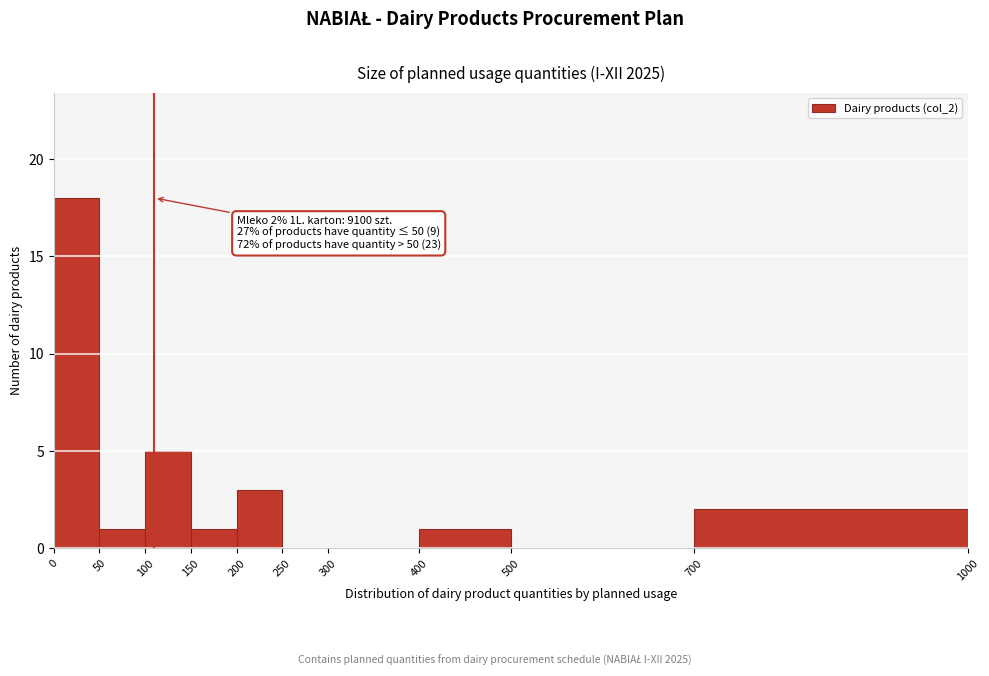

Which range on the x-axis has the tallest bar?

0 to 50